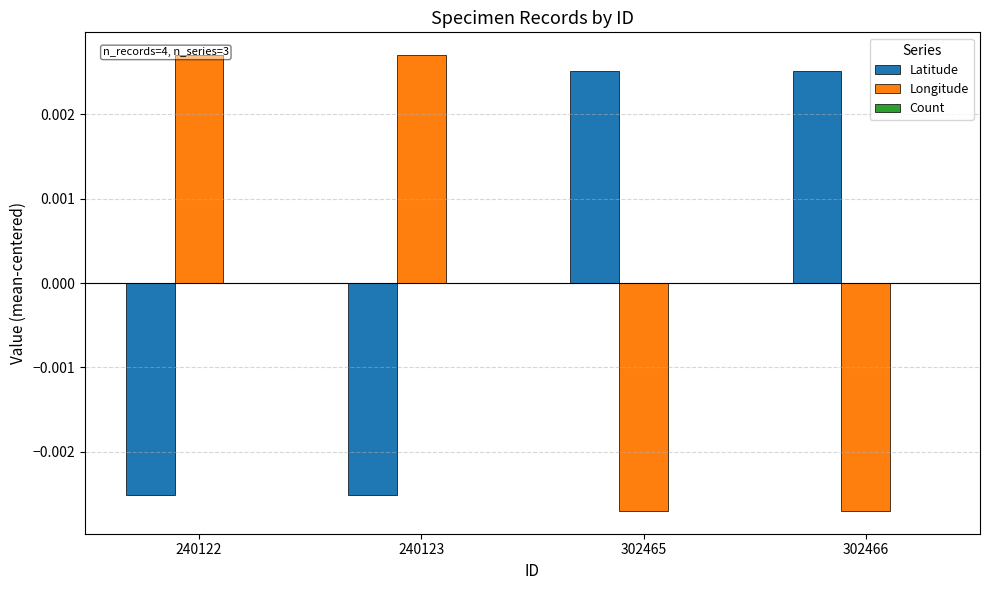

Is it true that Longitude equals 0.0 at 240122?

True